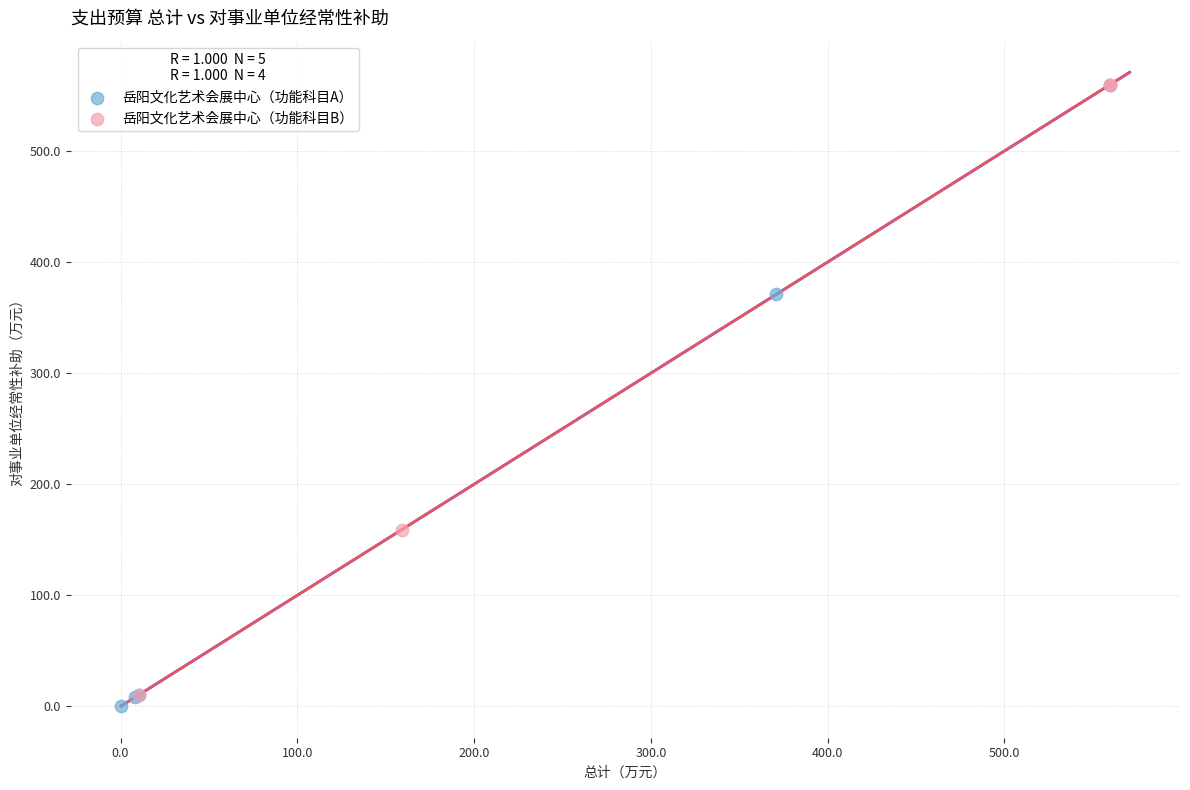

What are all the series names shown in the legend?

岳阳文化艺术会展中心（功能科目A）, 岳阳文化艺术会展中心（功能科目B）